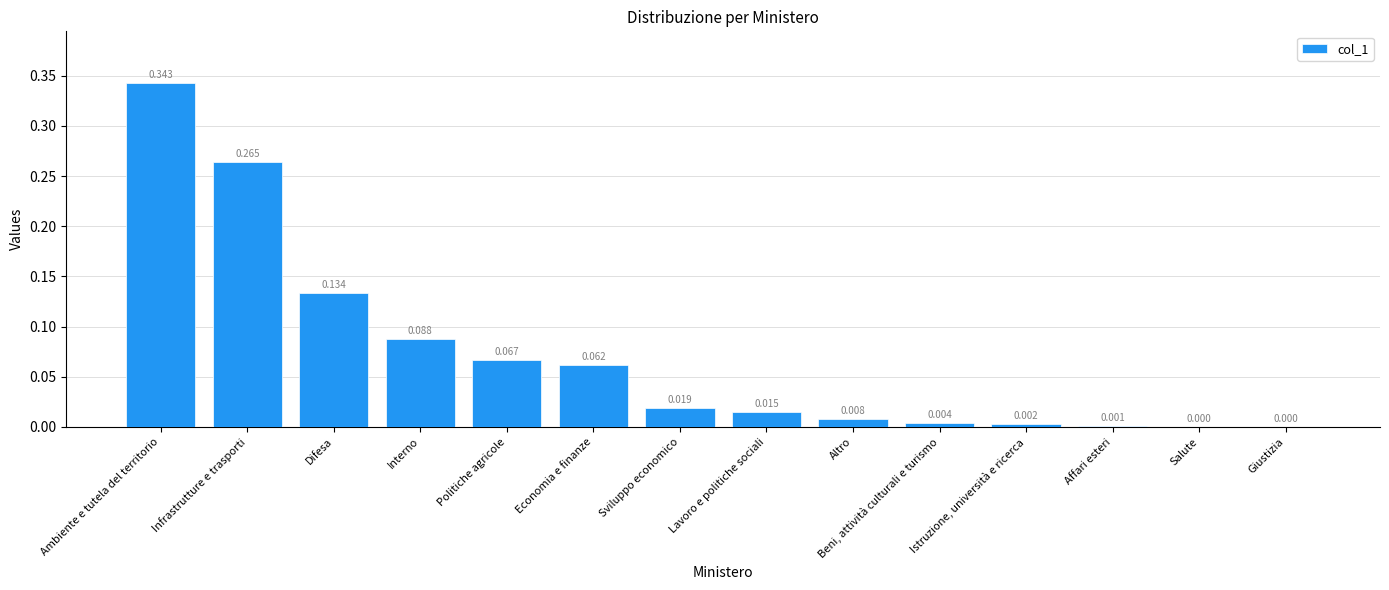

At which category does the chart reach its peak across all series?

Ambiente e tutela del territorio